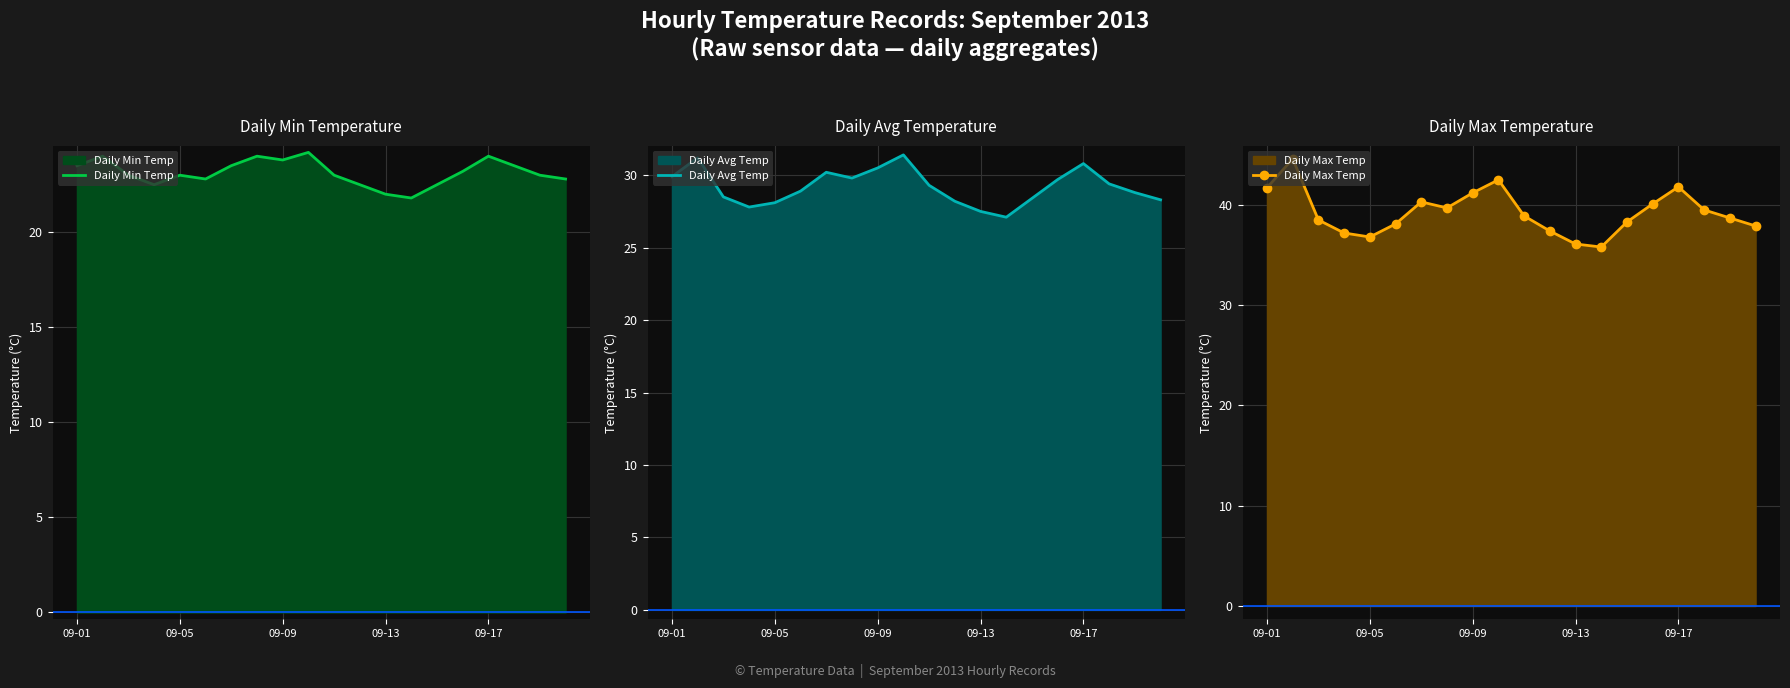

List the series in order of their peak value, lowest first.

Daily Min Temp, Daily Avg Temp, Daily Max Temp